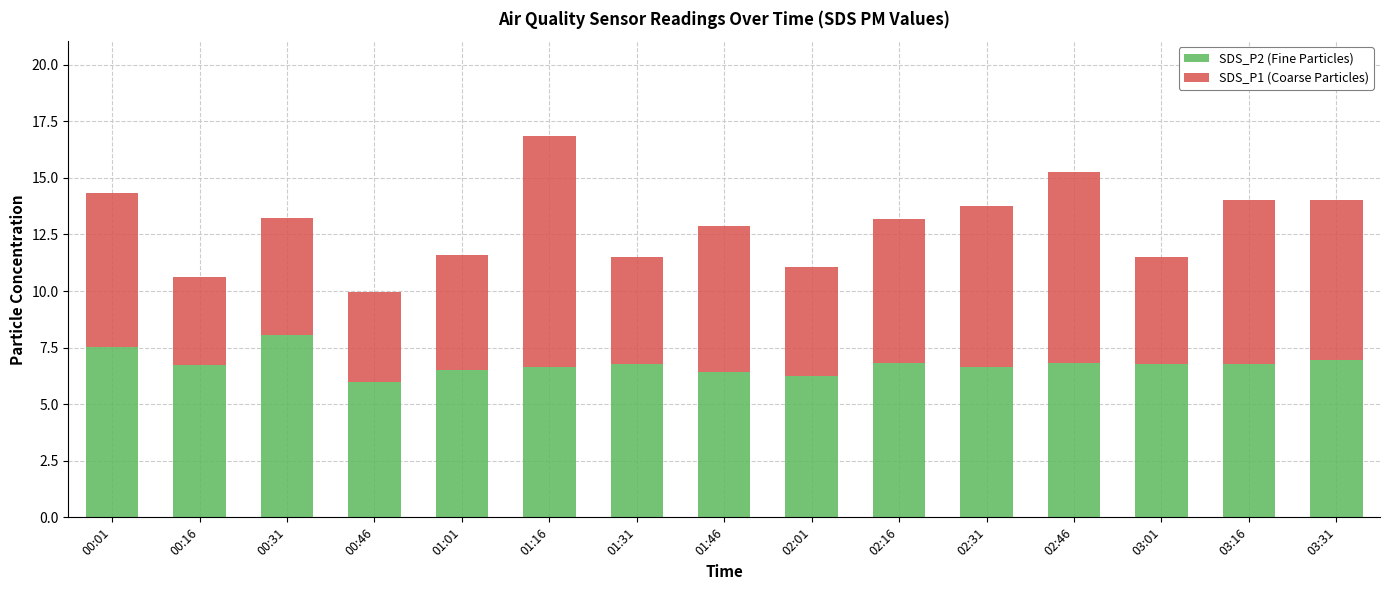

Is it true that SDS_P2 (Fine Particles) equals 6.4 at 01:46?

True